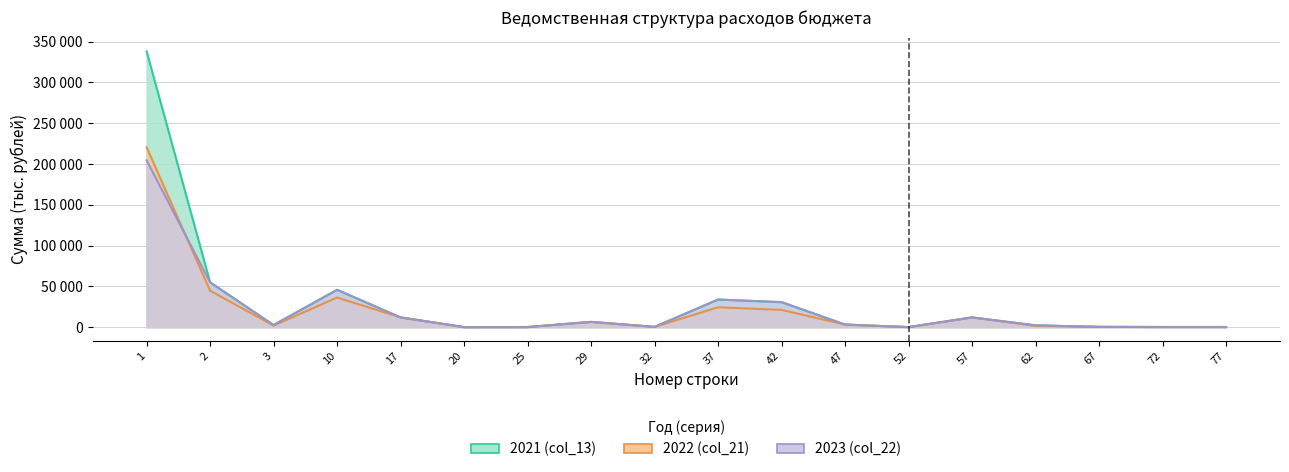

Which label corresponds to the largest value in the chart?

1